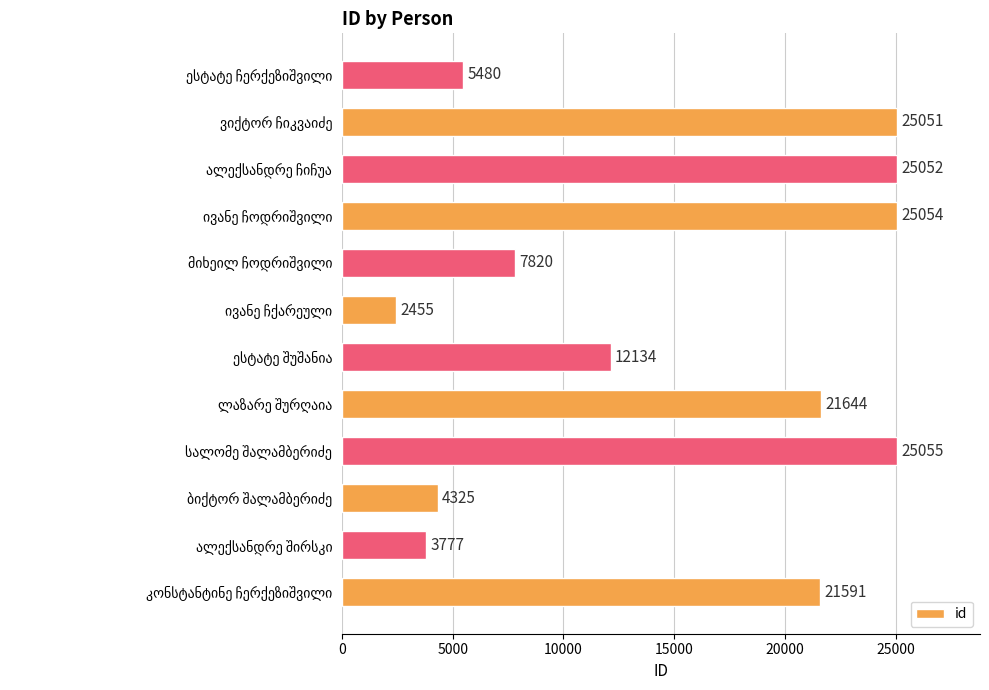

What is the greatest value displayed?

25055